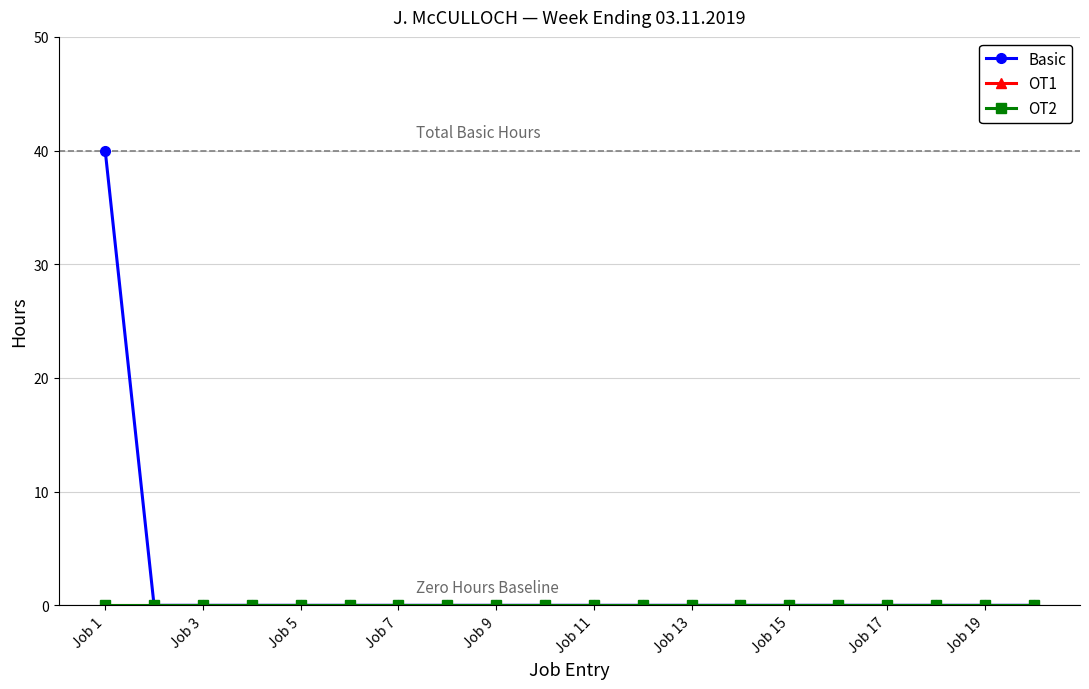

Which series has the largest total across all categories?

Basic